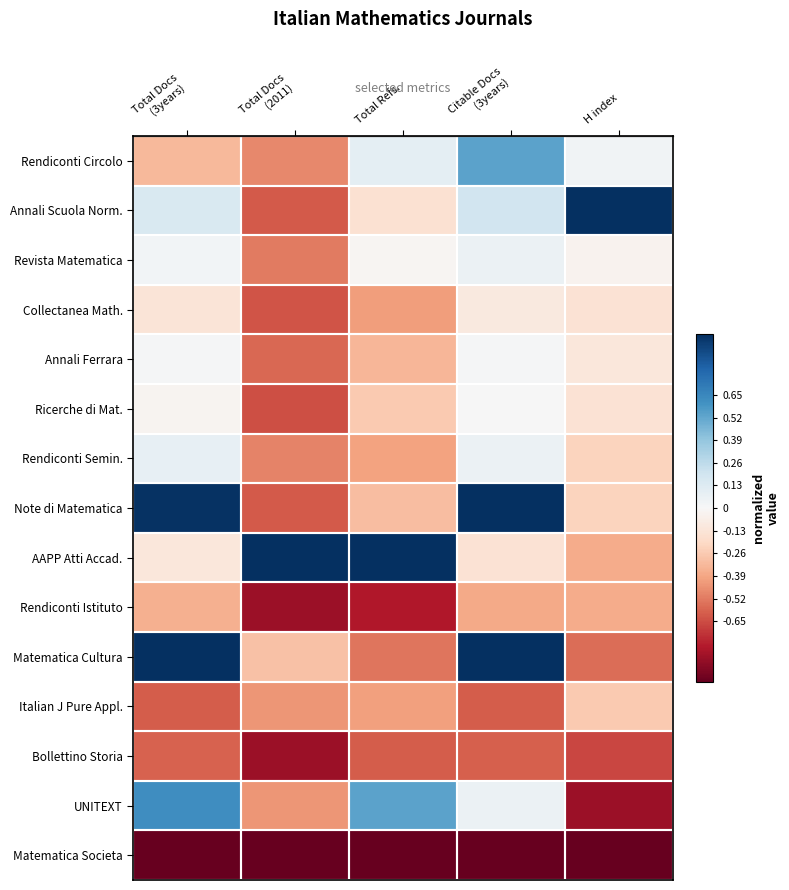

At Citable Docs (3years), list the series in order from largest to smallest.

Note di Matematica, Matematica Cultura, Rendiconti Circolo, Annali Scuola Norm., Revista Matematica, Rendiconti Semin., UNITEXT, Annali Ferrara, Ricerche di Mat., Collectanea Math., AAPP Atti Accad., Rendiconti Istituto, Bollettino Storia, Italian J Pure Appl., Matematica Societa